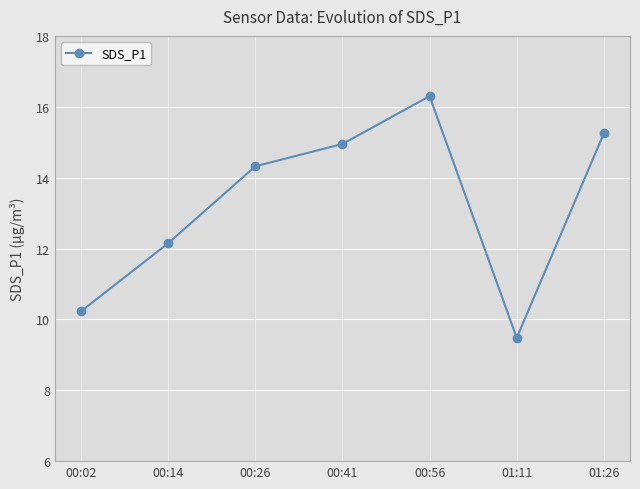

How many interior local peaks (higher than both neighbors) does the data have?

1